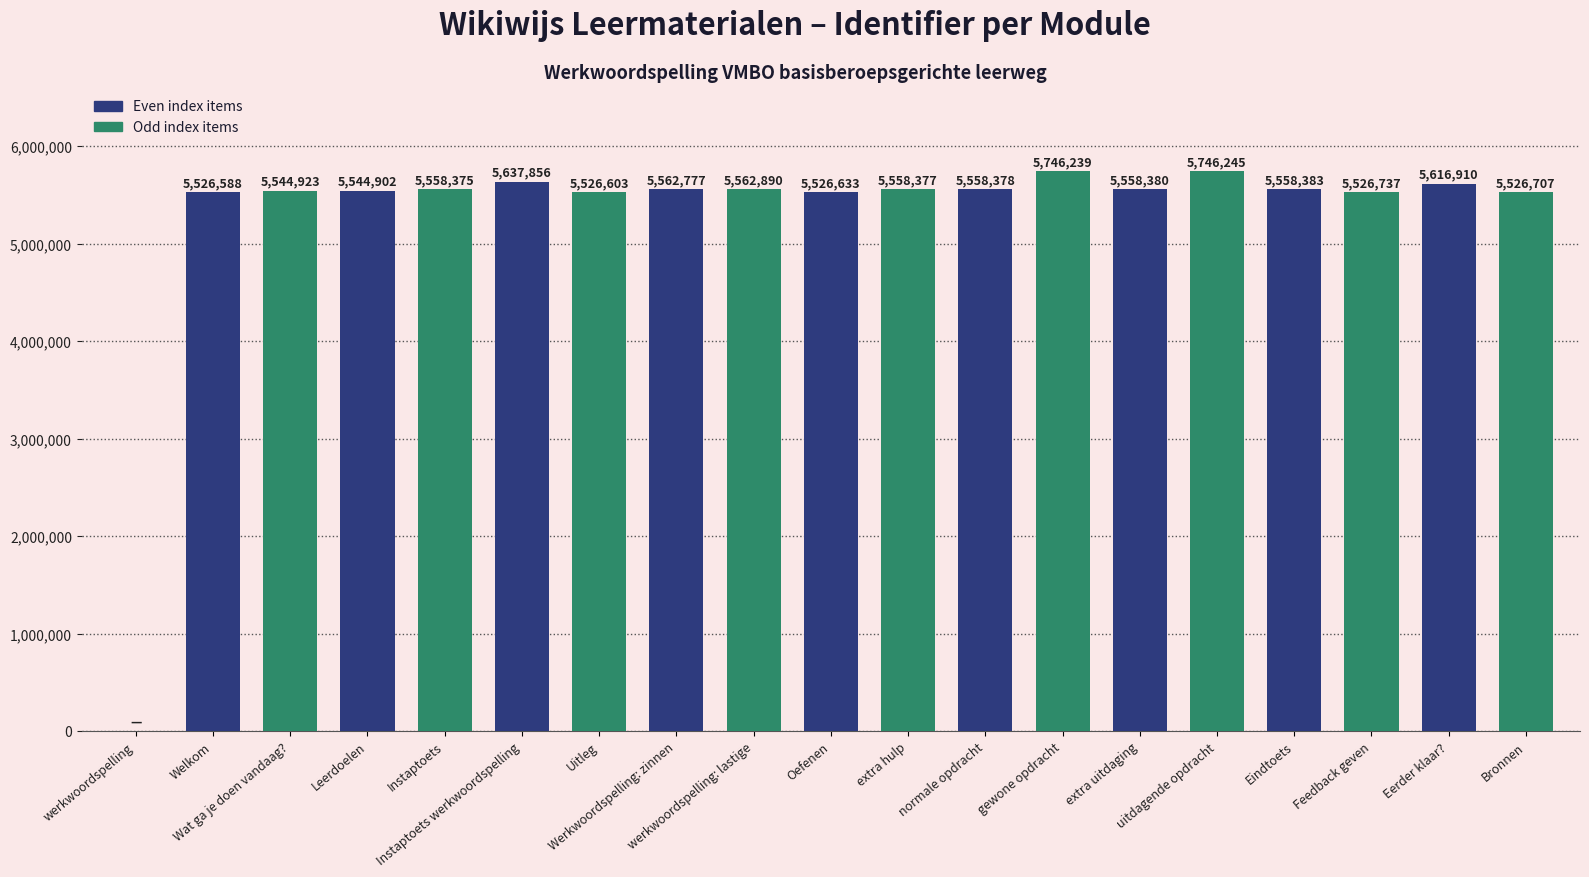

What is the average value?

5283574